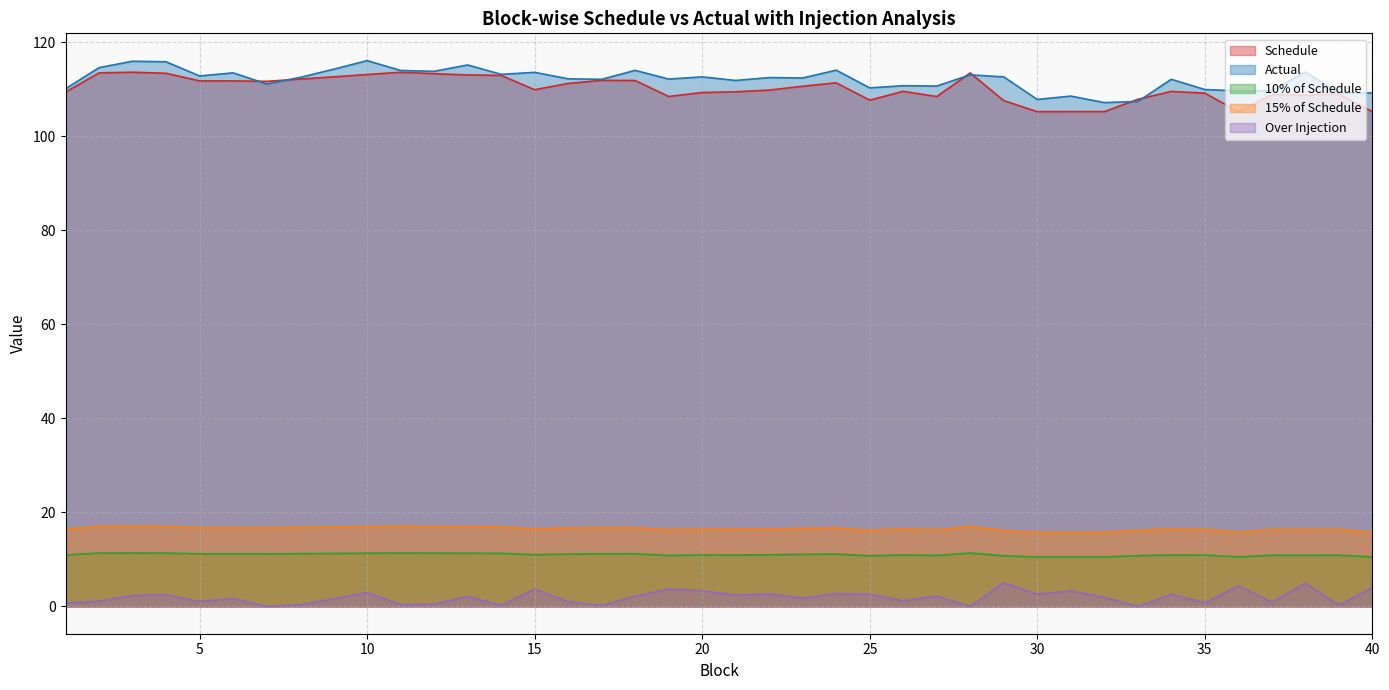

In 15% of Schedule, how many points are lower than both neighbors (excluding endpoints)?

9